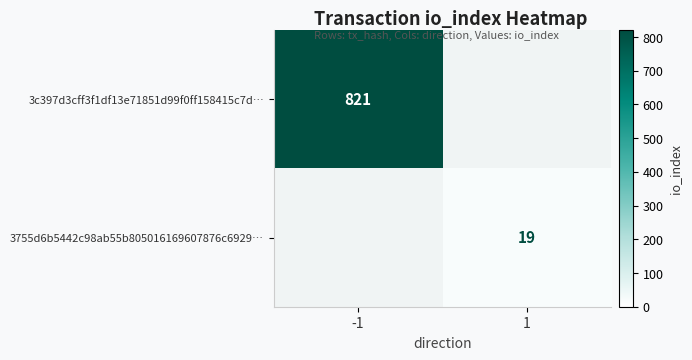

The 3755d6b5442c98ab55b805016169607876c6929… series shows 19 at 1. True or false?

True